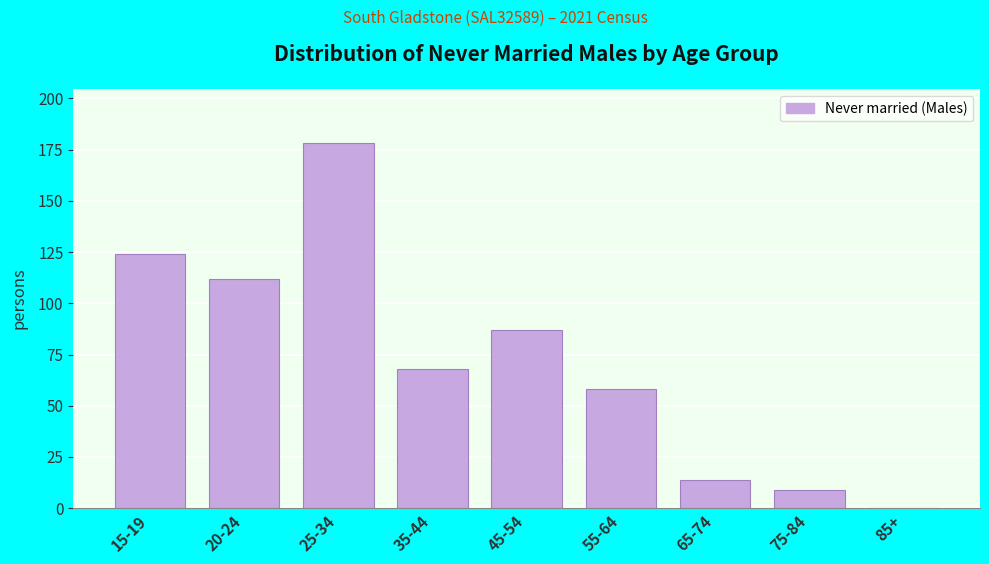

Reading left to right, extract all data points from this chart.

15-19=124	20-24=112	25-34=178	35-44=68	45-54=87	55-64=58	65-74=14	75-84=9	85+=0